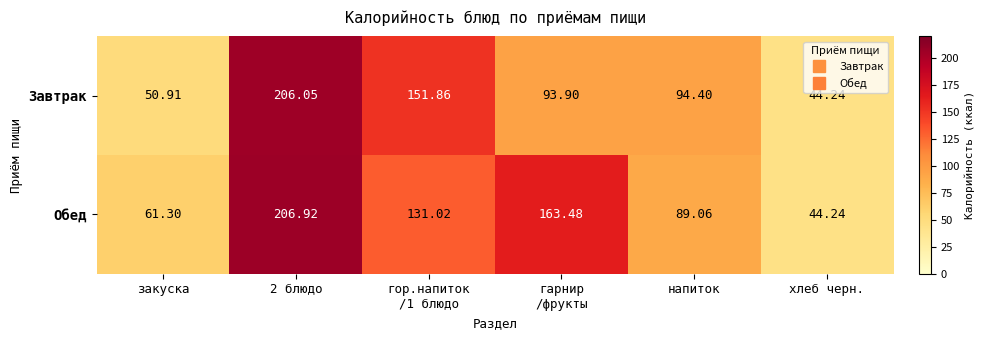

Which series has the largest total across all categories?

Обед